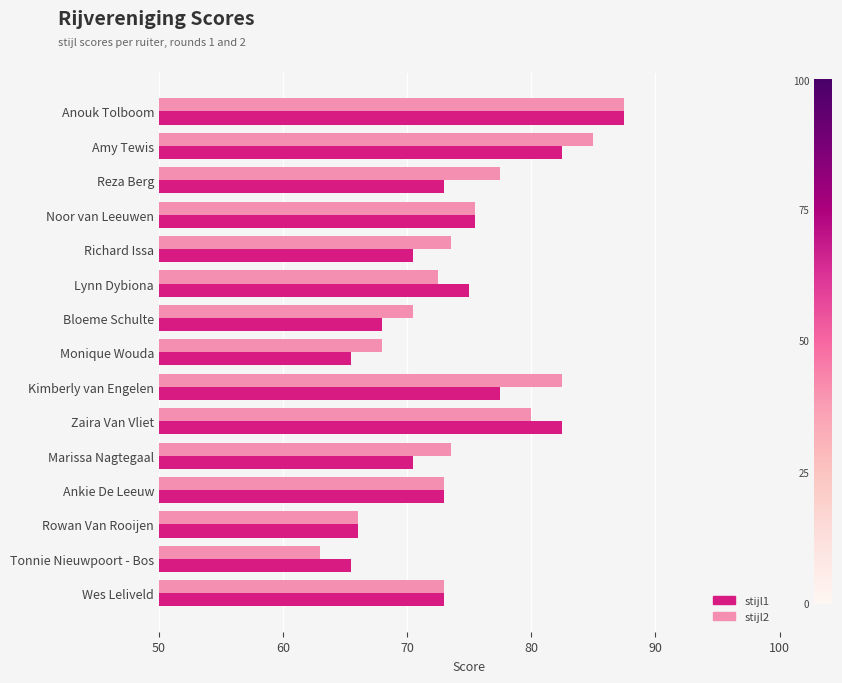

At which category is the sum across all series the highest?

Anouk Tolboom